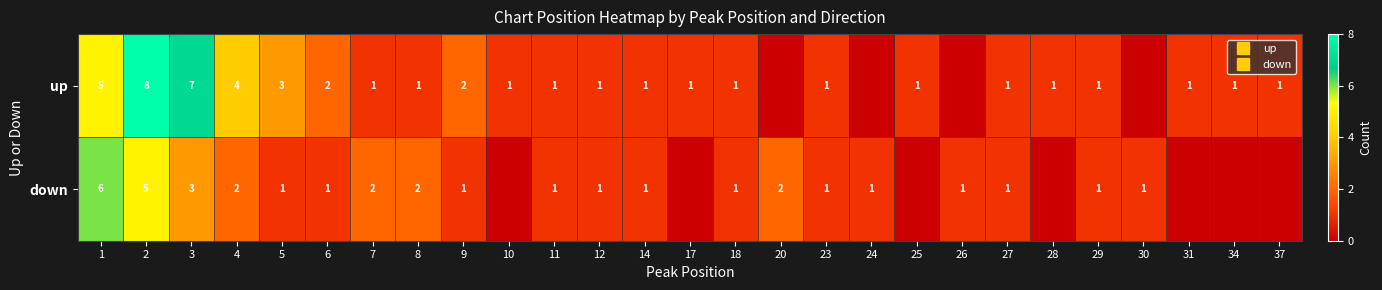

List the series in order of their overall mean, lowest first.

down, up